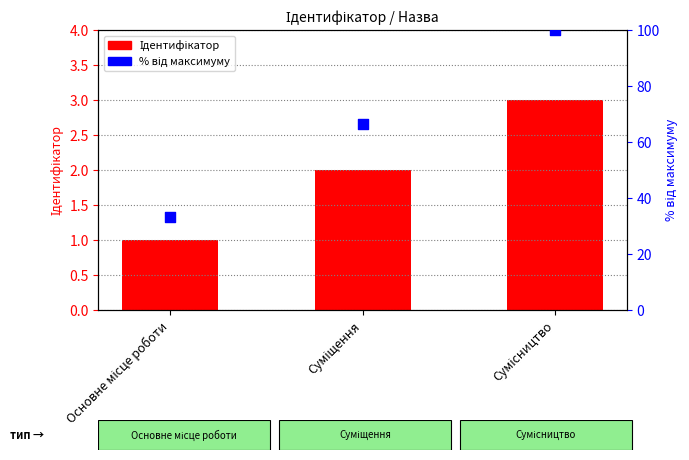

Which series contains the lowest Y value?

Ідентифікатор